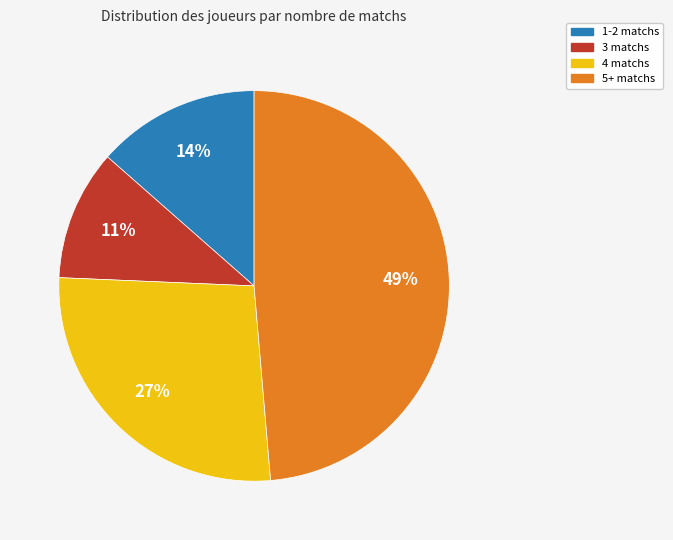

To the nearest percent, what is the difference between the largest and smallest slice percentages?

38%